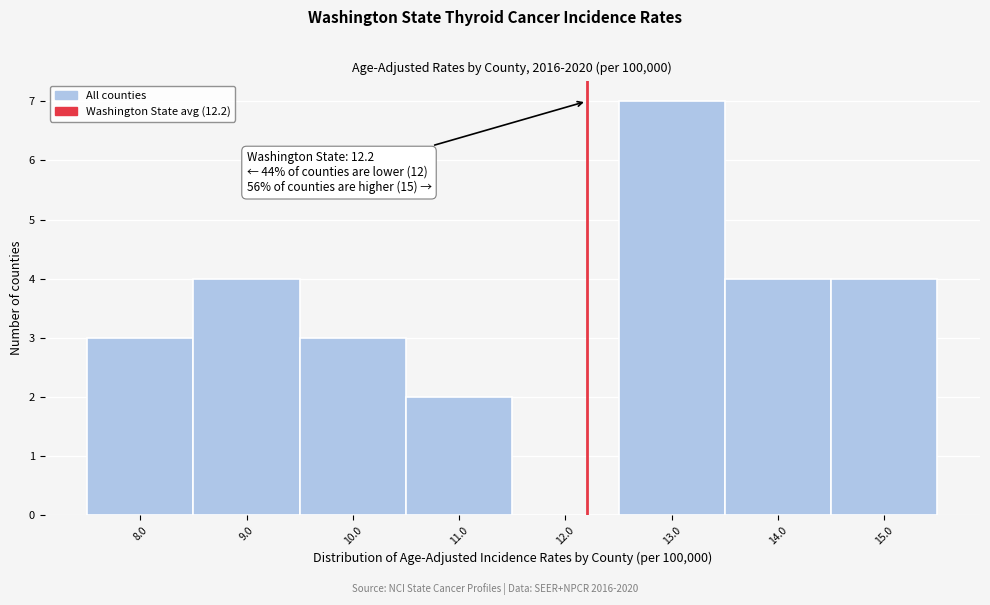

Over which range of the x-axis is the bar tallest?

12.5 to 13.5